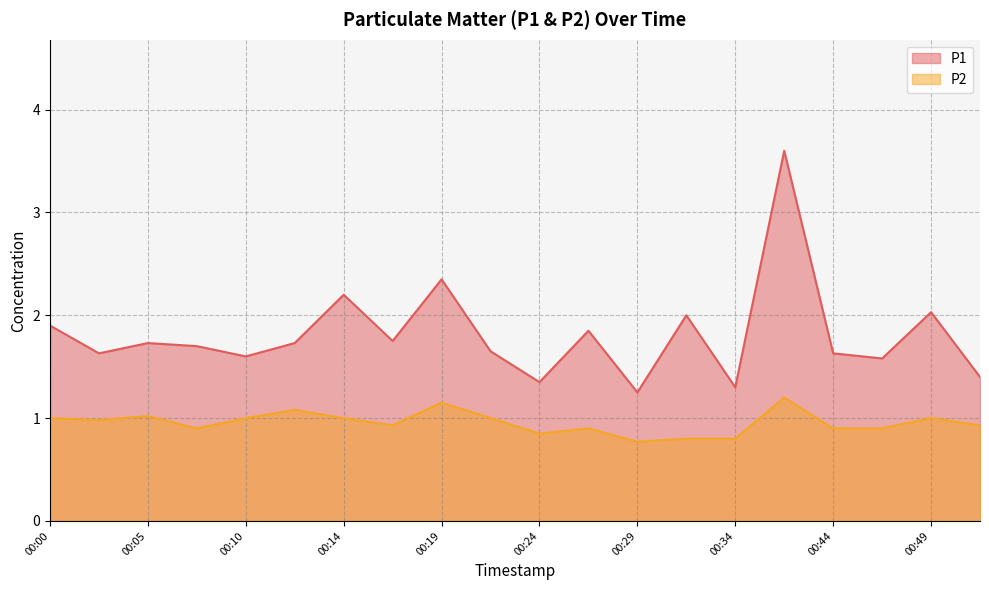

Which has a higher value, 00:00 or 00:14?

00:14